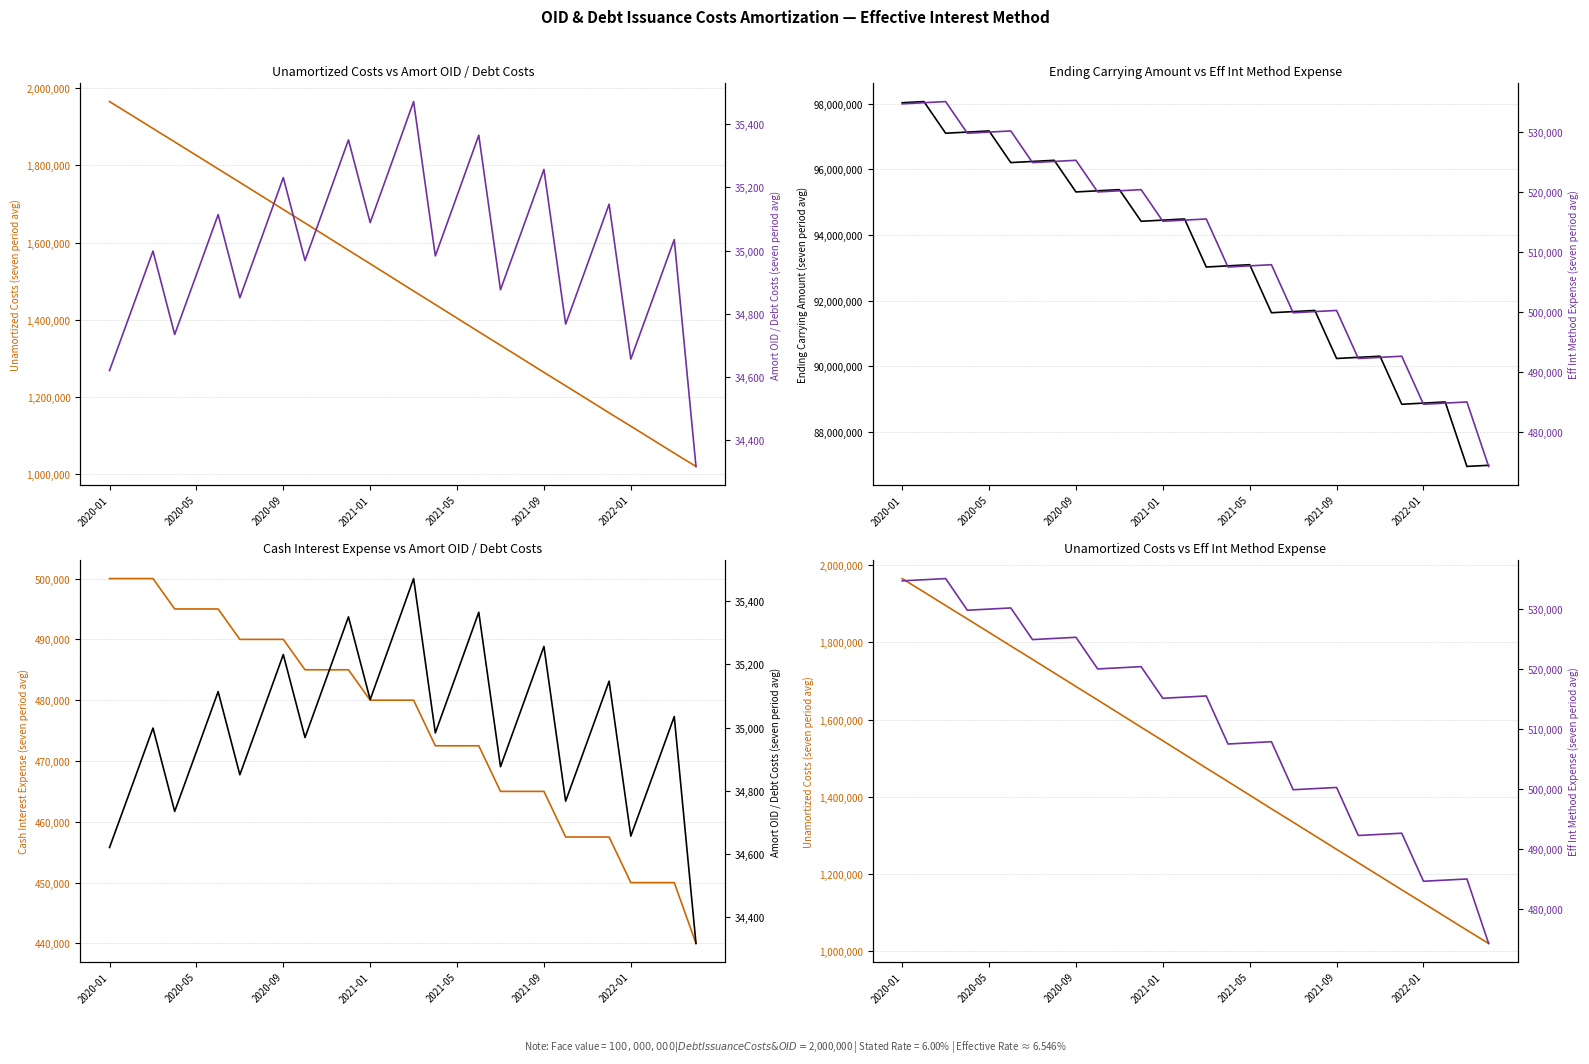

At how many categories does at least one series exceed 43585349?

28